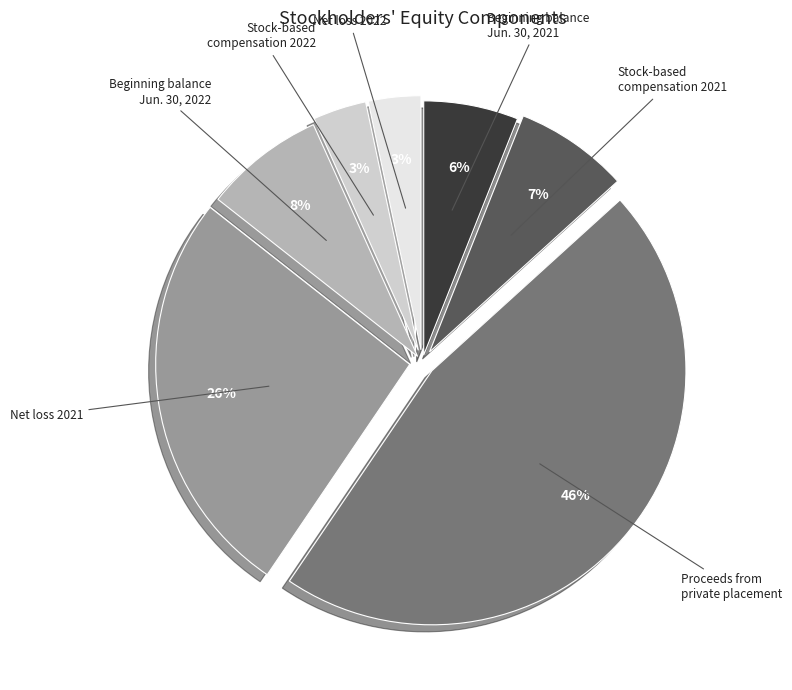

The Net loss 2021 slice represents 19% of the pie. True or false?

False